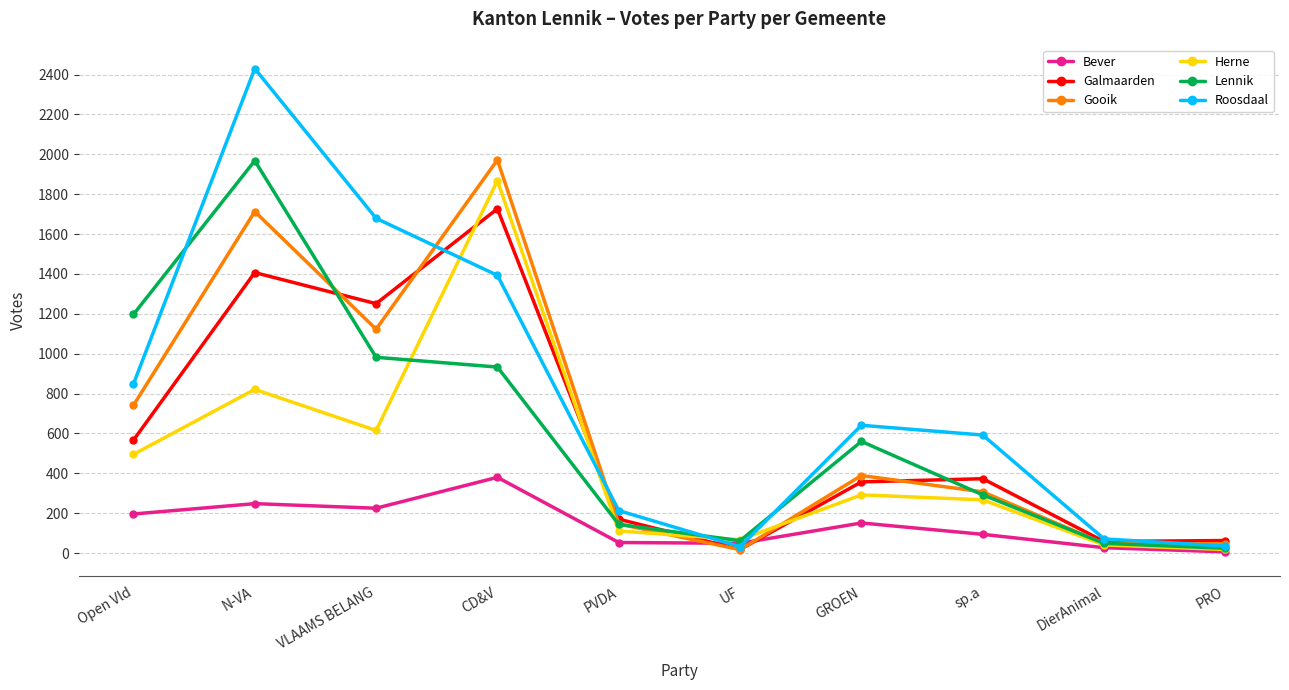

What is the label of the 5th point from the left?

PVDA